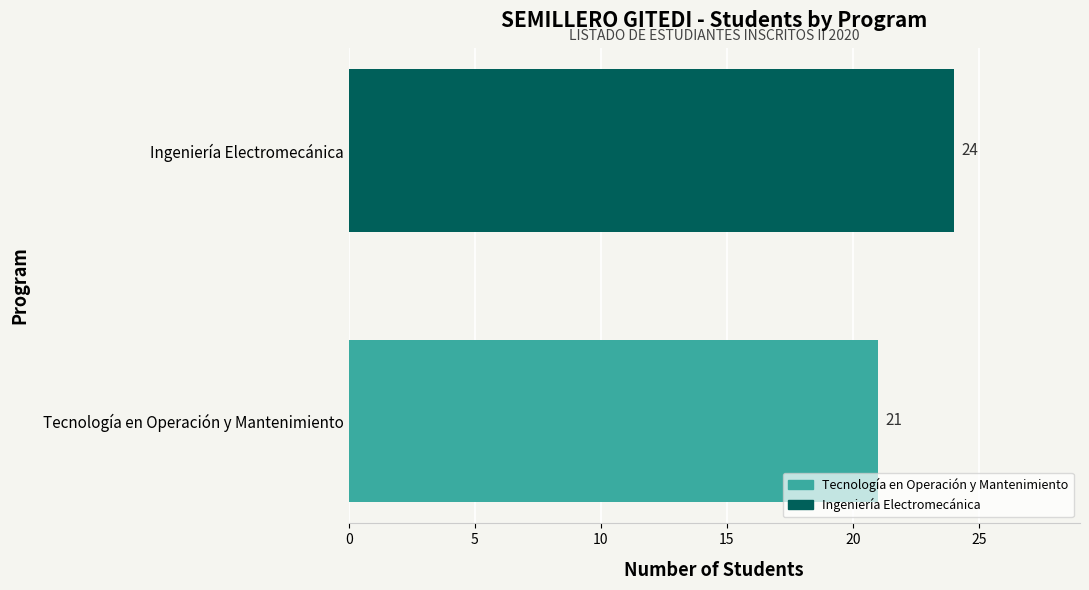

True or false: the data shows 32 at Tecnología en Operación y Mantenimiento.

False